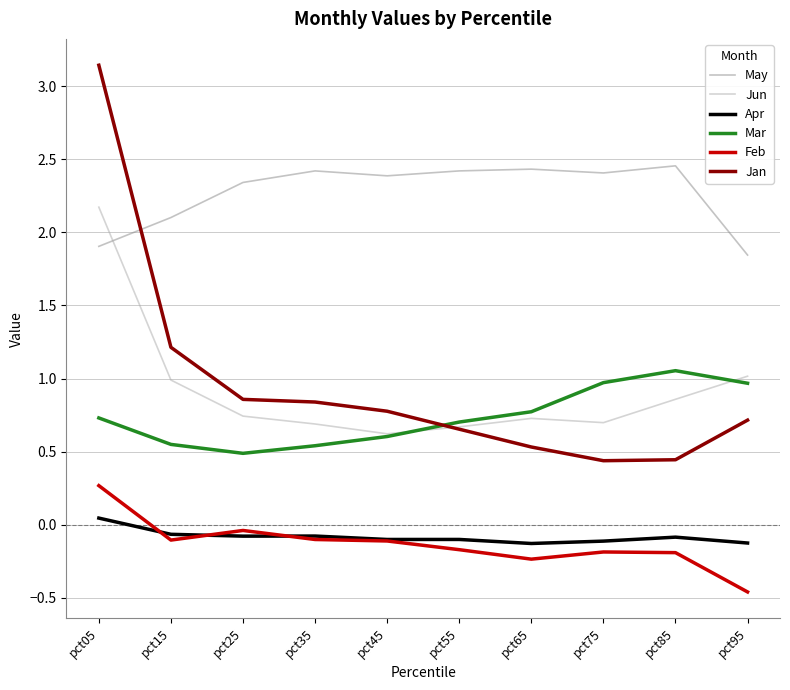

Which series has the largest range (max minus min)?

Jan